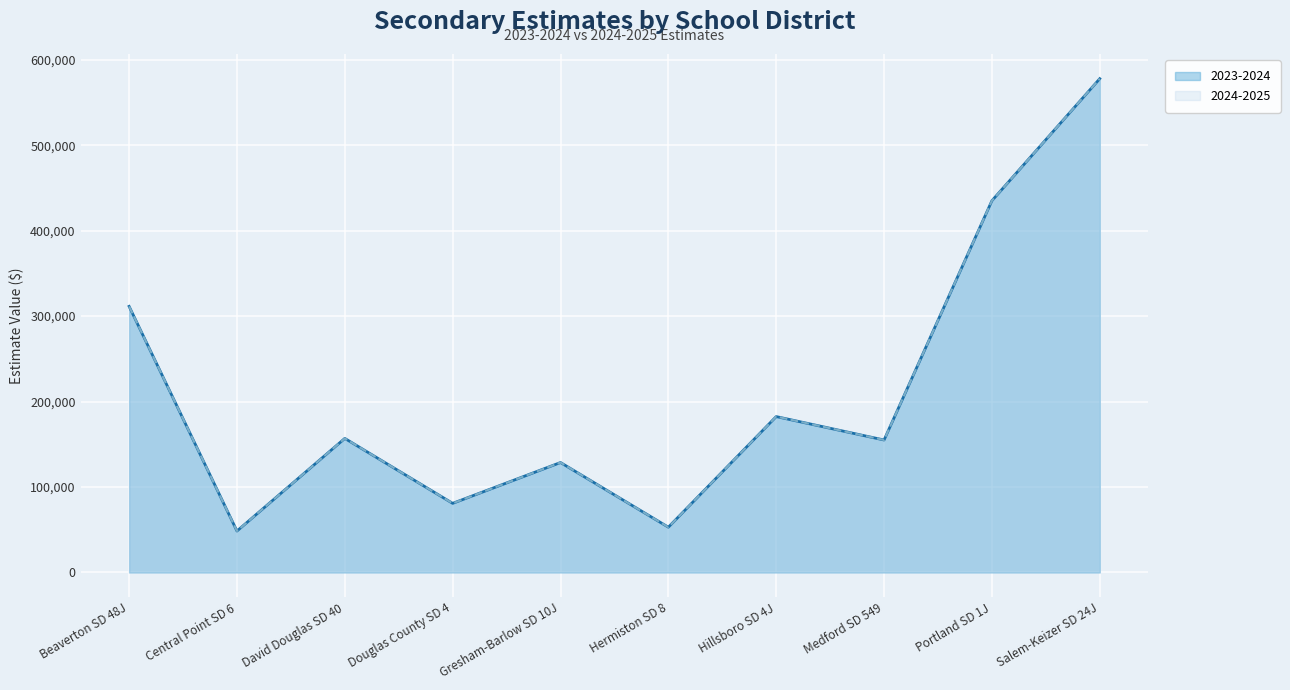

How many data points does each series have?

10